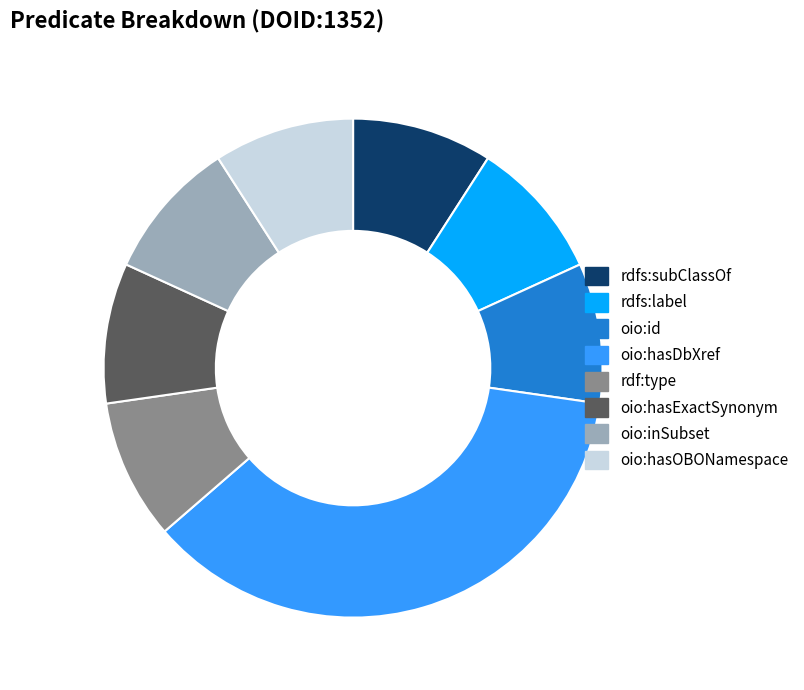

Is the sum of oio:id and oio:hasDbXref greater than half?

No